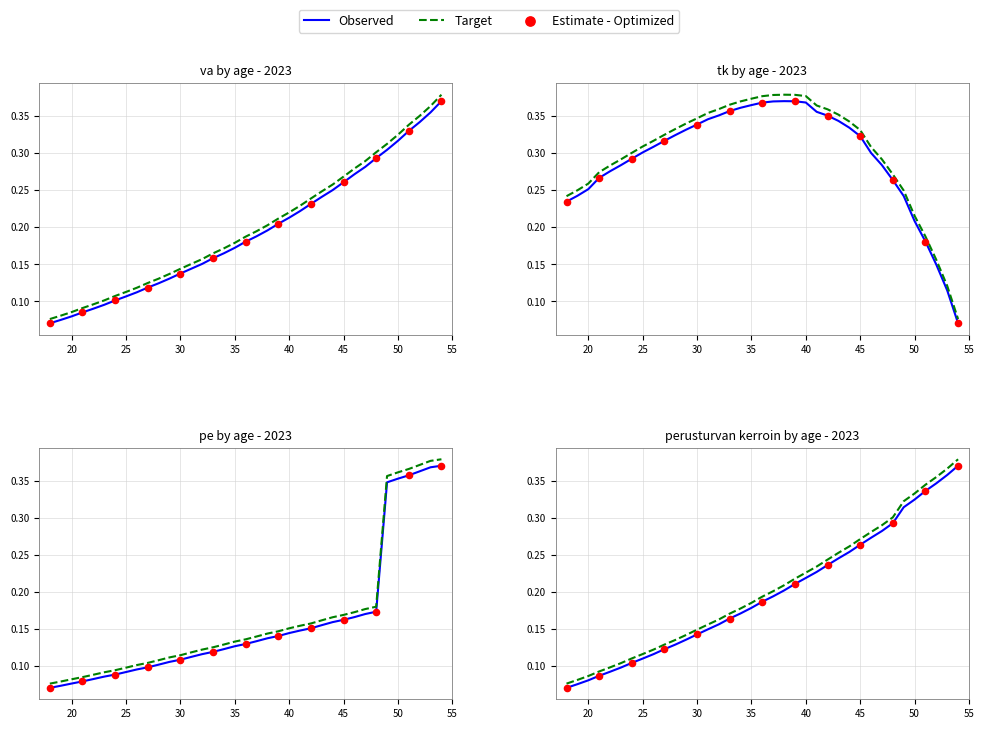

At how many categories does at least one series exceed 0?

37